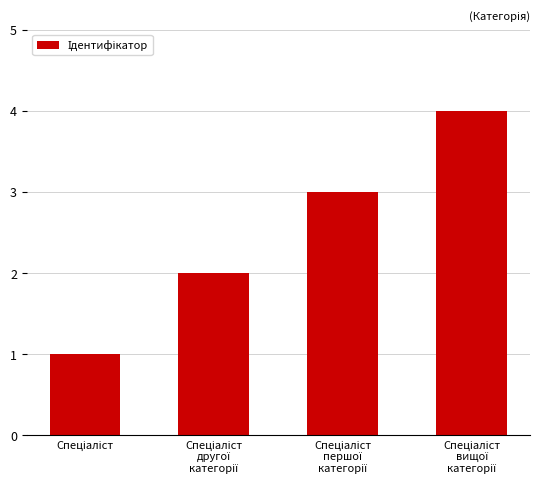

What is the maximum value shown in the chart?

4